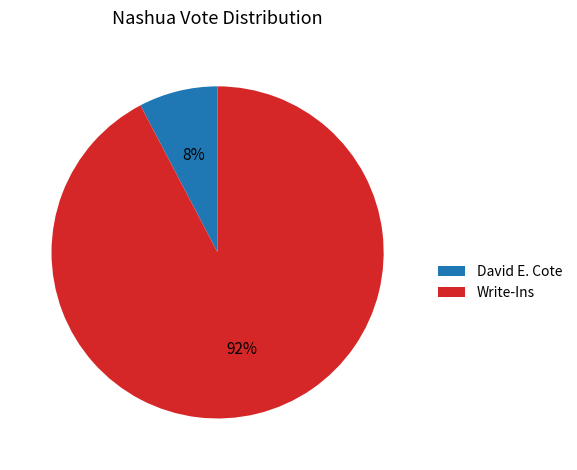

Which category accounts for the majority?

Write-Ins